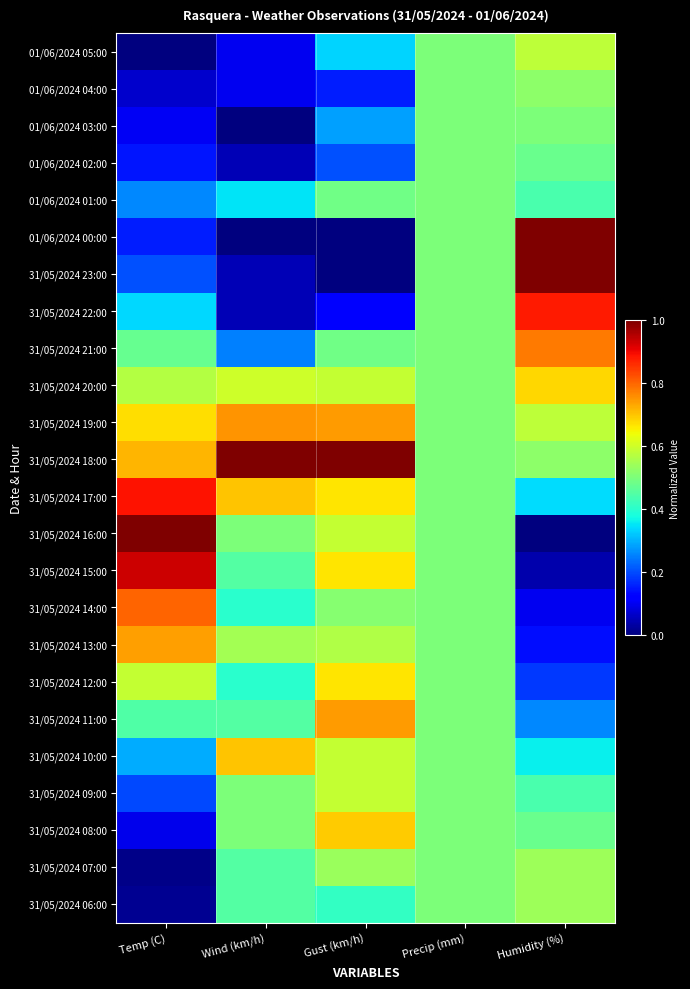

Reading left to right, list all the values displayed in this chart.

01/06/2024 05:00: Temp (C)=0.0	Wind (km/h)=0.1	Gust (km/h)=0.3	Precip (mm)=0.5	Humidity (%)=0.6
01/06/2024 04:00: Temp (C)=0.1	Wind (km/h)=0.1	Gust (km/h)=0.2	Precip (mm)=0.5	Humidity (%)=0.5
01/06/2024 03:00: Temp (C)=0.1	Wind (km/h)=0.0	Gust (km/h)=0.3	Precip (mm)=0.5	Humidity (%)=0.5
01/06/2024 02:00: Temp (C)=0.1	Wind (km/h)=0.1	Gust (km/h)=0.2	Precip (mm)=0.5	Humidity (%)=0.5
01/06/2024 01:00: Temp (C)=0.3	Wind (km/h)=0.3	Gust (km/h)=0.5	Precip (mm)=0.5	Humidity (%)=0.4
01/06/2024 00:00: Temp (C)=0.2	Wind (km/h)=0.0	Gust (km/h)=0.0	Precip (mm)=0.5	Humidity (%)=1.0
31/05/2024 23:00: Temp (C)=0.2	Wind (km/h)=0.1	Gust (km/h)=0.0	Precip (mm)=0.5	Humidity (%)=1.0
31/05/2024 22:00: Temp (C)=0.3	Wind (km/h)=0.1	Gust (km/h)=0.1	Precip (mm)=0.5	Humidity (%)=0.9
31/05/2024 21:00: Temp (C)=0.5	Wind (km/h)=0.2	Gust (km/h)=0.5	Precip (mm)=0.5	Humidity (%)=0.8
31/05/2024 20:00: Temp (C)=0.6	Wind (km/h)=0.6	Gust (km/h)=0.6	Precip (mm)=0.5	Humidity (%)=0.7
31/05/2024 19:00: Temp (C)=0.7	Wind (km/h)=0.8	Gust (km/h)=0.7	Precip (mm)=0.5	Humidity (%)=0.6
31/05/2024 18:00: Temp (C)=0.7	Wind (km/h)=1.0	Gust (km/h)=1.0	Precip (mm)=0.5	Humidity (%)=0.5
31/05/2024 17:00: Temp (C)=0.9	Wind (km/h)=0.7	Gust (km/h)=0.7	Precip (mm)=0.5	Humidity (%)=0.3
31/05/2024 16:00: Temp (C)=1.0	Wind (km/h)=0.5	Gust (km/h)=0.6	Precip (mm)=0.5	Humidity (%)=0.0
31/05/2024 15:00: Temp (C)=0.9	Wind (km/h)=0.5	Gust (km/h)=0.7	Precip (mm)=0.5	Humidity (%)=0.0
31/05/2024 14:00: Temp (C)=0.8	Wind (km/h)=0.4	Gust (km/h)=0.5	Precip (mm)=0.5	Humidity (%)=0.1
31/05/2024 13:00: Temp (C)=0.7	Wind (km/h)=0.6	Gust (km/h)=0.6	Precip (mm)=0.5	Humidity (%)=0.1
31/05/2024 12:00: Temp (C)=0.6	Wind (km/h)=0.4	Gust (km/h)=0.7	Precip (mm)=0.5	Humidity (%)=0.2
31/05/2024 11:00: Temp (C)=0.4	Wind (km/h)=0.5	Gust (km/h)=0.7	Precip (mm)=0.5	Humidity (%)=0.3
31/05/2024 10:00: Temp (C)=0.3	Wind (km/h)=0.7	Gust (km/h)=0.6	Precip (mm)=0.5	Humidity (%)=0.4
31/05/2024 09:00: Temp (C)=0.2	Wind (km/h)=0.5	Gust (km/h)=0.6	Precip (mm)=0.5	Humidity (%)=0.4
31/05/2024 08:00: Temp (C)=0.1	Wind (km/h)=0.5	Gust (km/h)=0.7	Precip (mm)=0.5	Humidity (%)=0.5
31/05/2024 07:00: Temp (C)=0.0	Wind (km/h)=0.5	Gust (km/h)=0.5	Precip (mm)=0.5	Humidity (%)=0.5
31/05/2024 06:00: Temp (C)=0.0	Wind (km/h)=0.5	Gust (km/h)=0.4	Precip (mm)=0.5	Humidity (%)=0.5